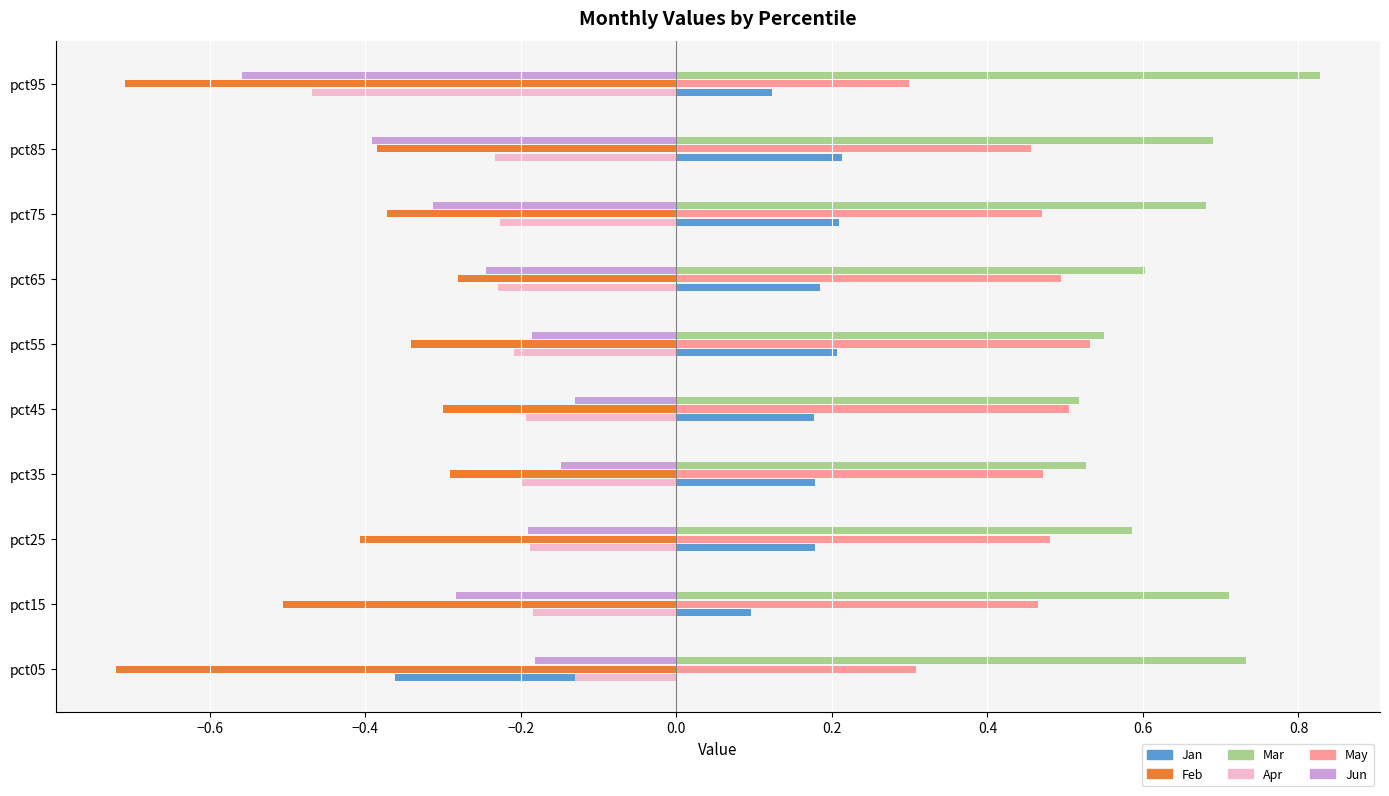

List the series in order of their peak value, highest first.

Mar, May, Jan, Apr, Jun, Feb